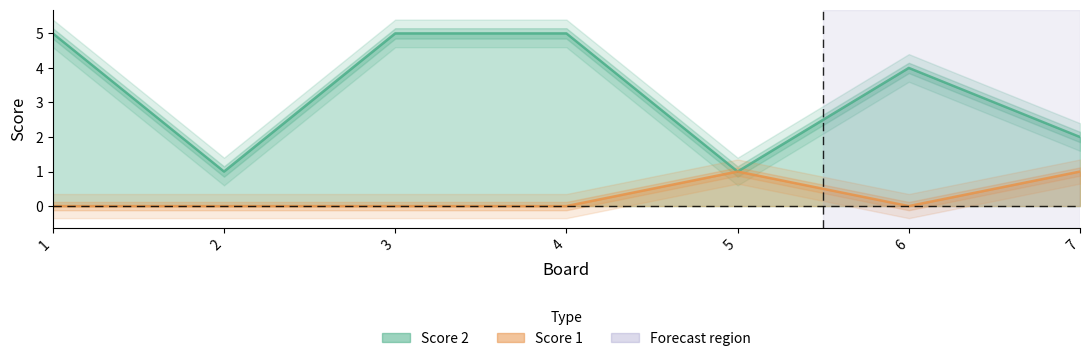

What is the greatest value displayed?

5